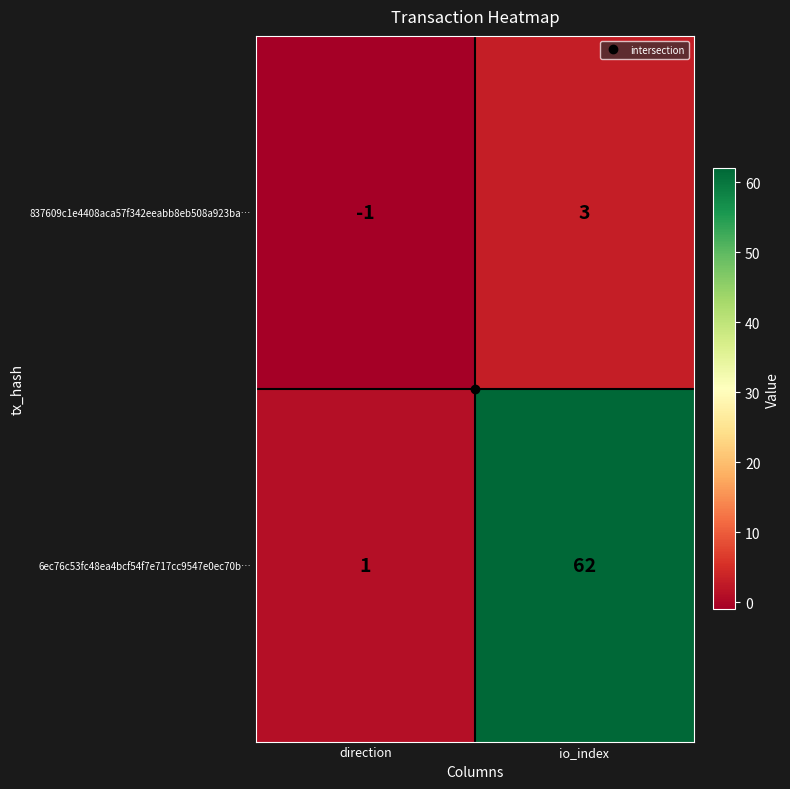

Rank the series by their maximum value, from highest to lowest.

6ec76c53fc48ea4bcf54f7e717cc9547e0ec70b…, 837609c1e4408aca57f342eeabb8eb508a923ba…